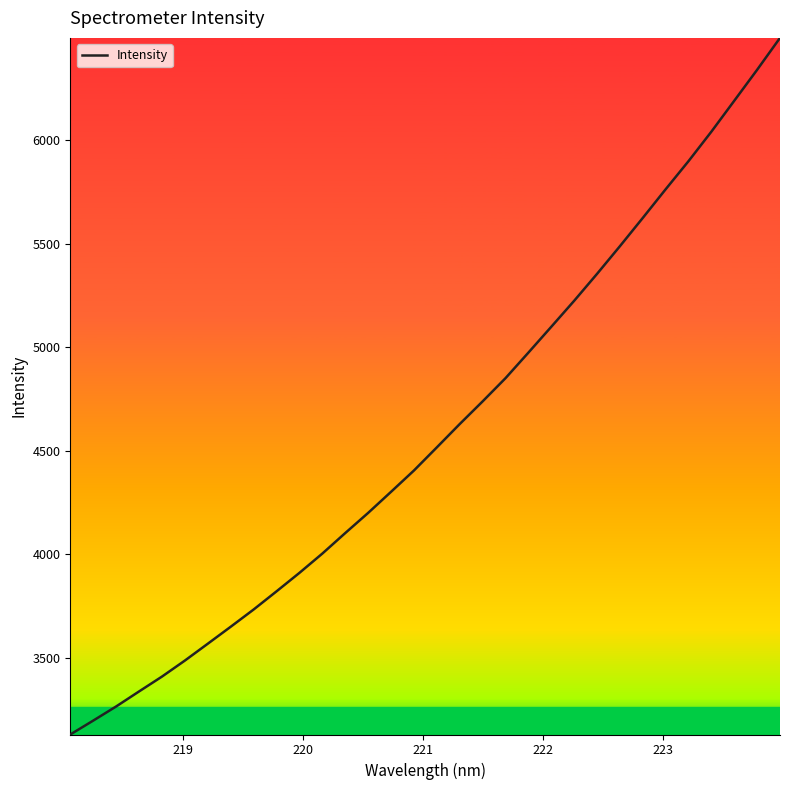

True or false: the data has more than 2 interior local peaks.

False